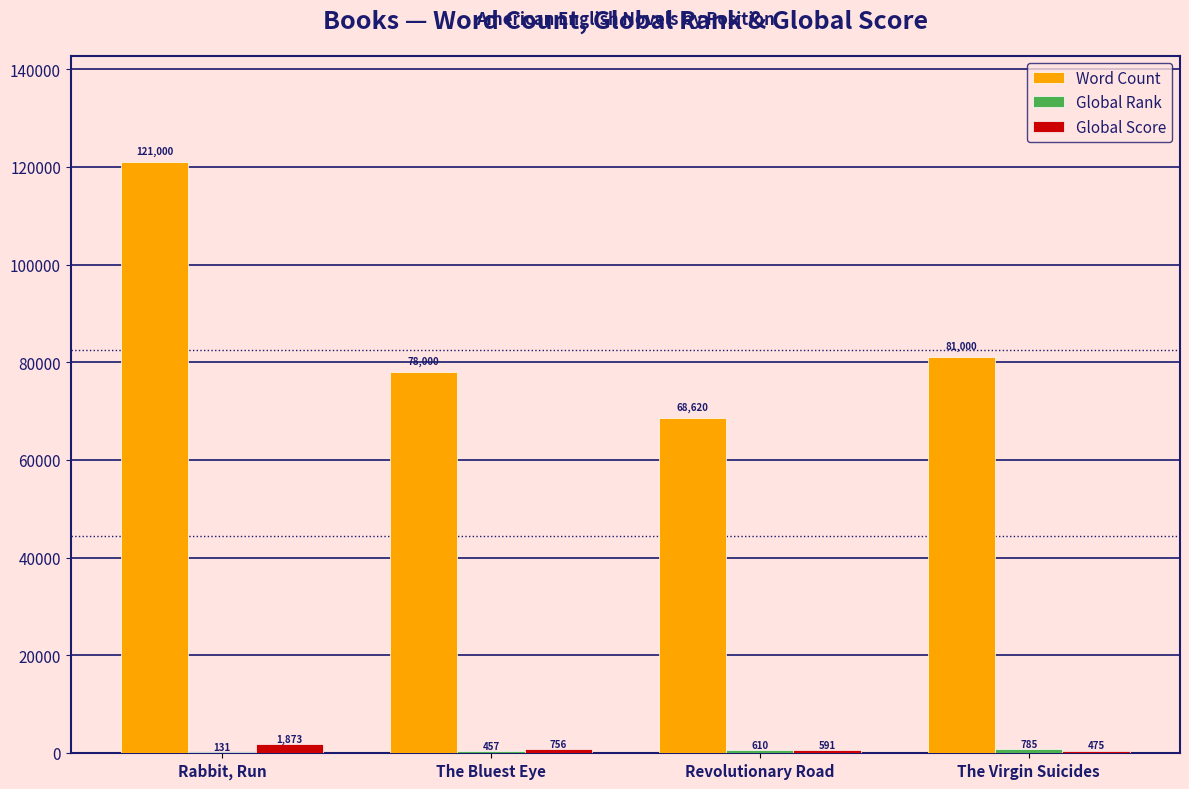

What is the sum of the Global Score values at The Bluest Eye and Rabbit, Run?

2629